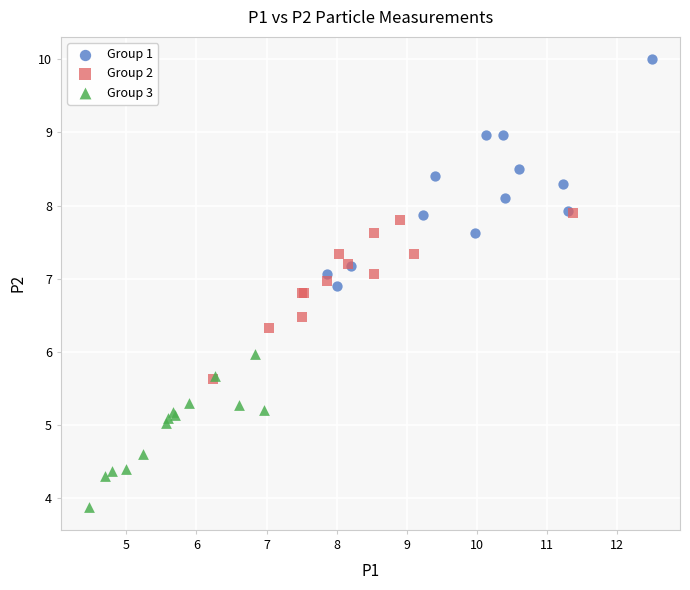

Which series has the widest spread of Y values?

Group 1